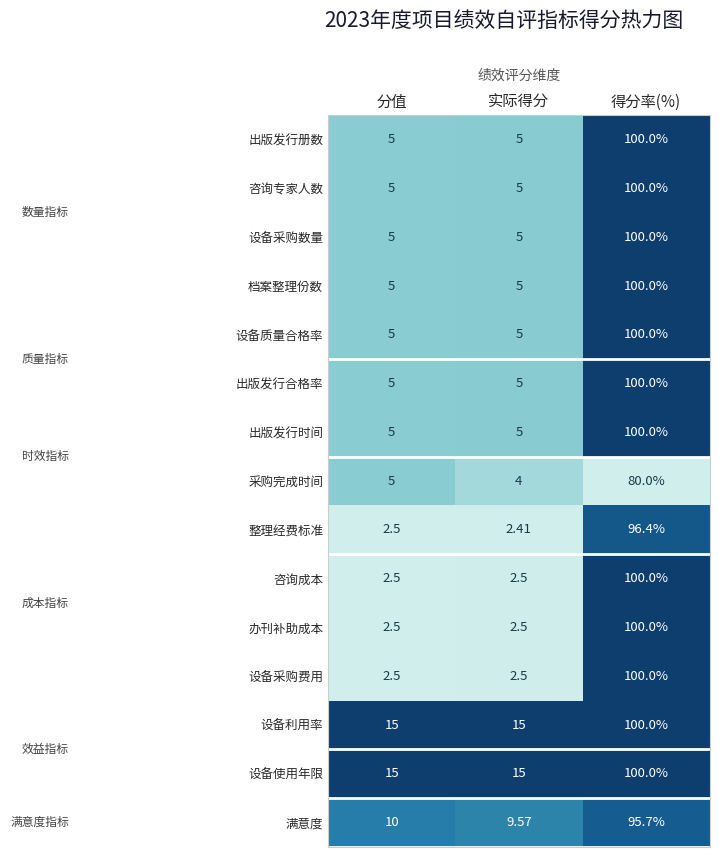

At which category does the chart reach its minimum across all series?

实际得分